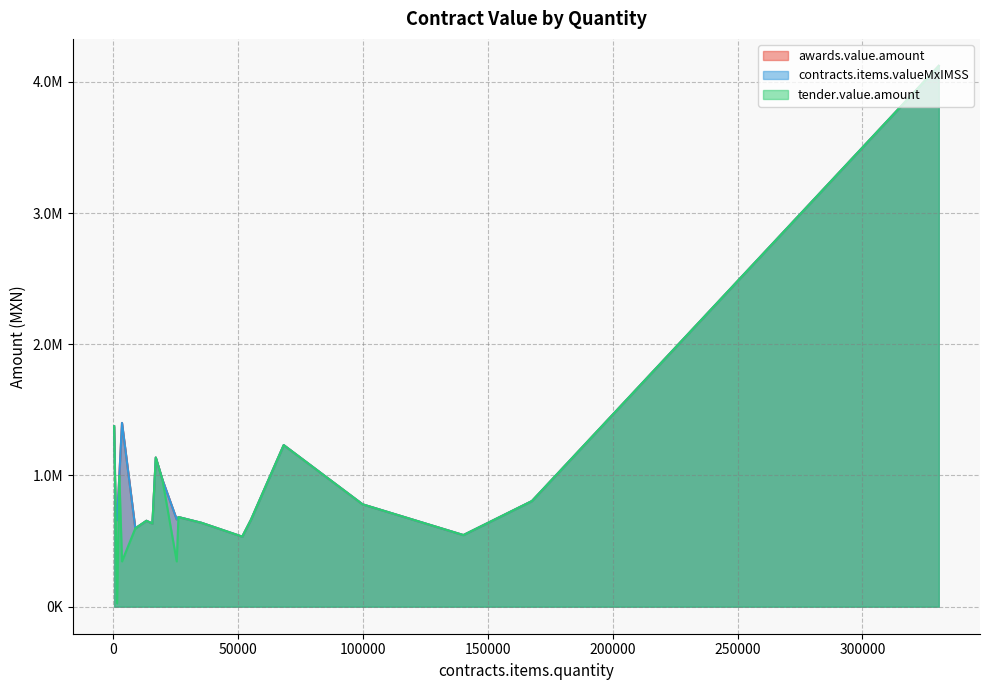

What are all the series names shown in the legend?

awards.value.amount, contracts.items.valueMxIMSS, tender.value.amount